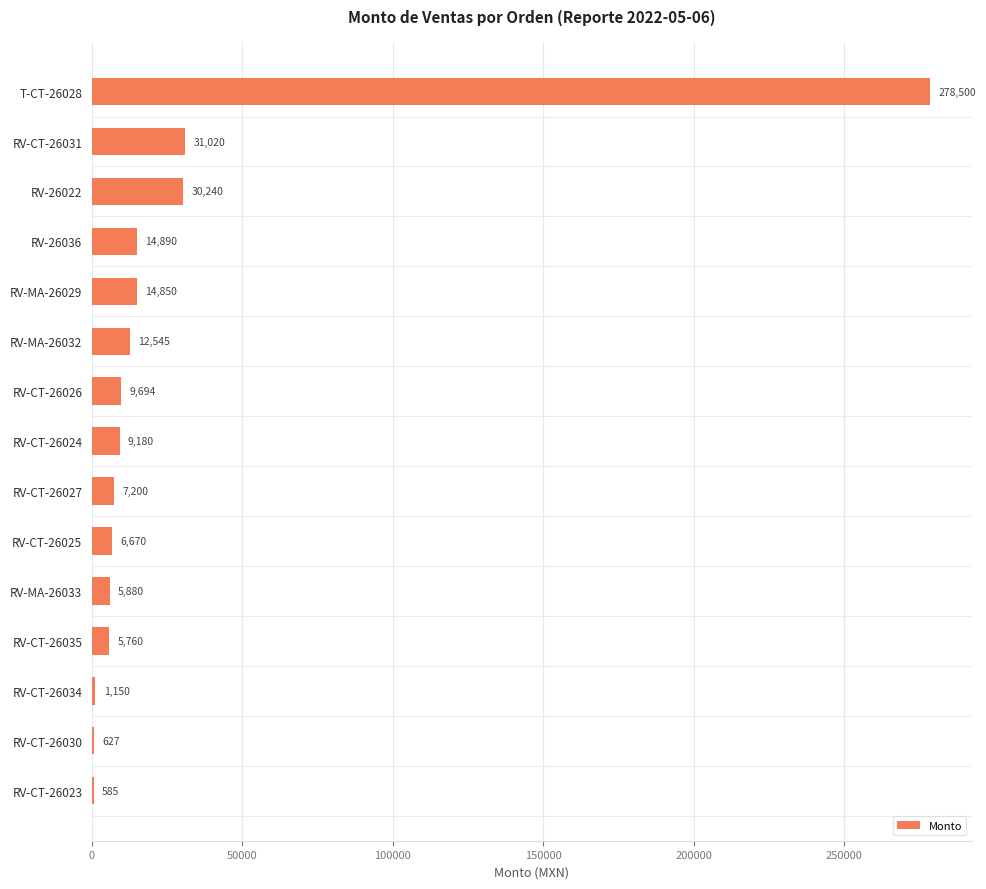

Reading bottom to top, extract all data points from this chart.

RV-CT-26023=585	RV-CT-26030=627	RV-CT-26034=1150	RV-CT-26035=5760	RV-MA-26033=5880	RV-CT-26025=6670	RV-CT-26027=7200	RV-CT-26024=9180	RV-CT-26026=9694	RV-MA-26032=12545	RV-MA-26029=14850	RV-26036=14890	RV-26022=30240	RV-CT-26031=31020	T-CT-26028=278500